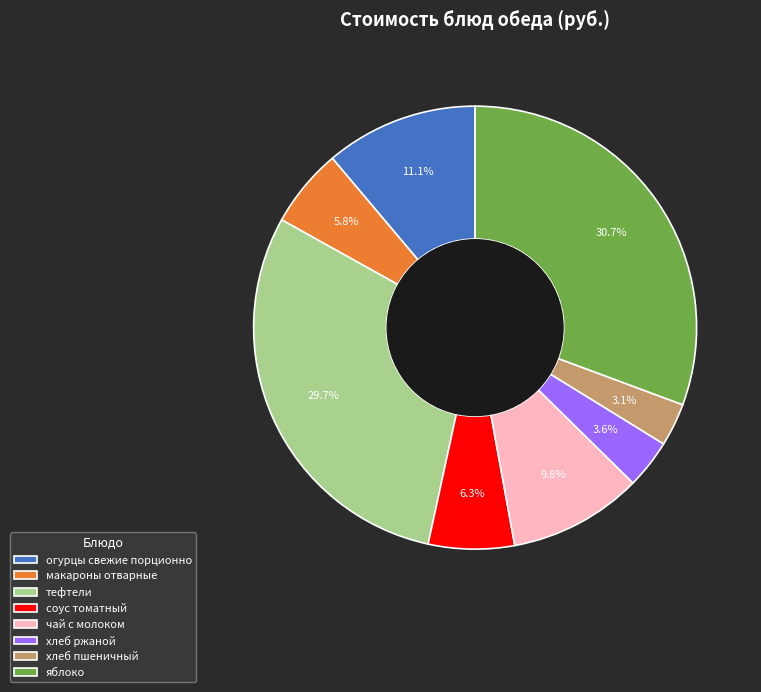

To the nearest percent, what is the average slice percentage?

12%